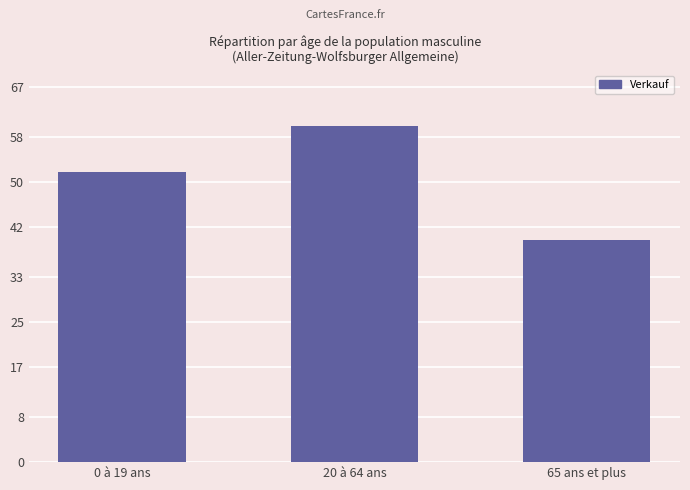

Reading left to right, transcribe all the data shown in this chart.

0 à 19 ans=51.8	20 à 64 ans=60.0	65 ans et plus=39.6